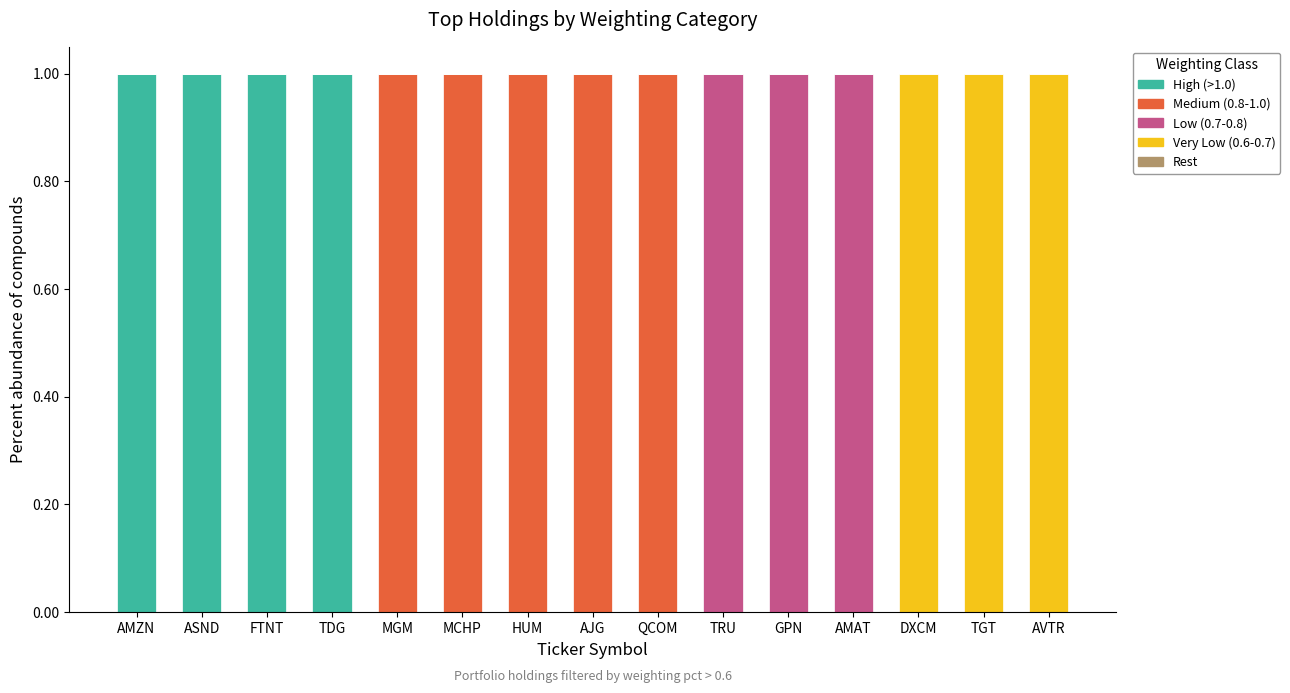

The High (>1.0) series shows 1 at MGM. True or false?

False